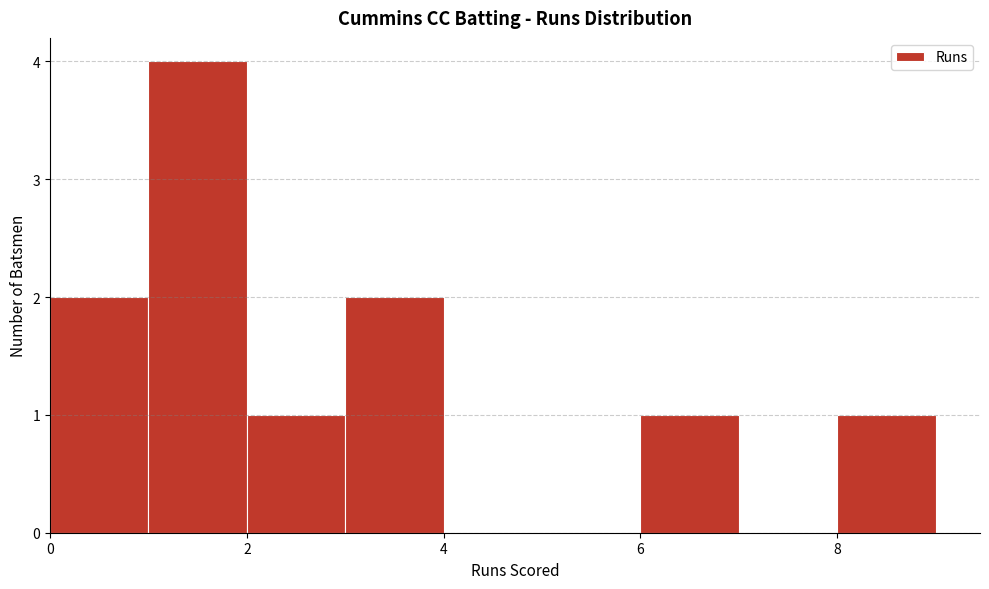

Reading left to right, list every bar in this chart as the range it spans on the x-axis followed by its height. The values are not printed on the chart, so give them approximately, as read against the axis.

0 to 1: 2
1 to 2: 4
2 to 3: 1
3 to 4: 2
4 to 5: 0
5 to 6: 0
6 to 7: 1
7 to 8: 0
8 to 9: 1